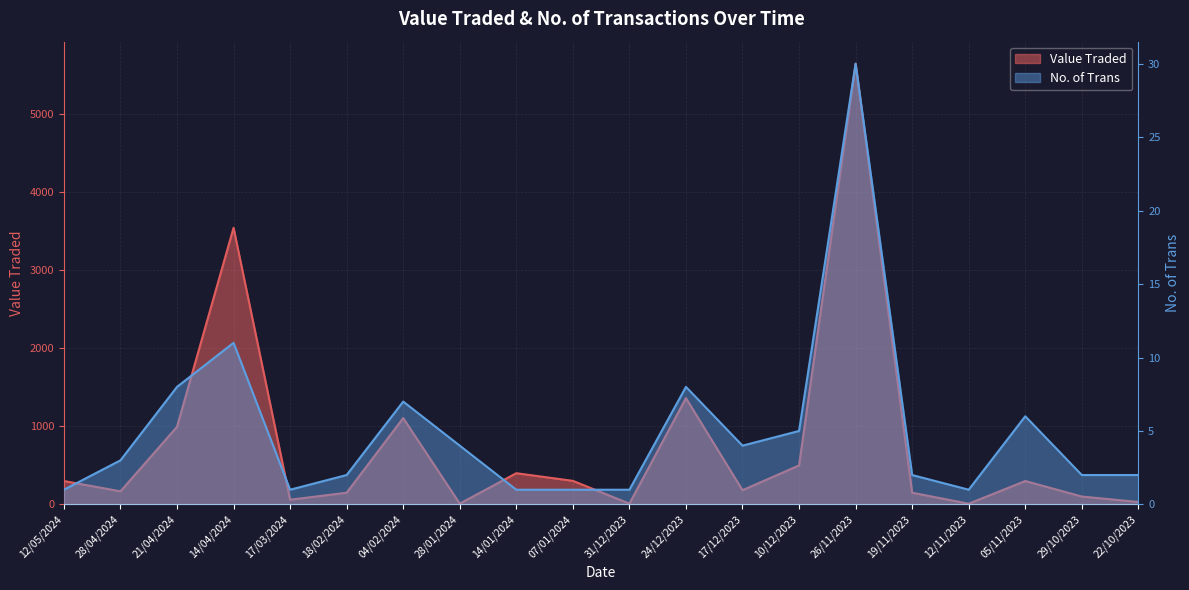

Which series has the largest range (max minus min)?

Value Traded